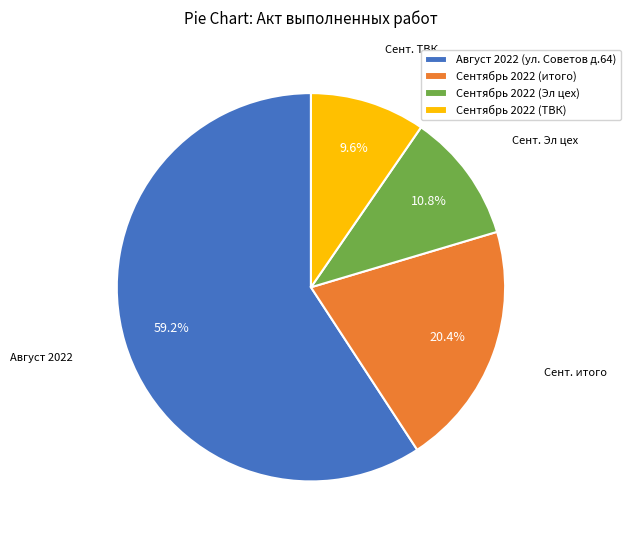

How many segments does this pie chart have?

4